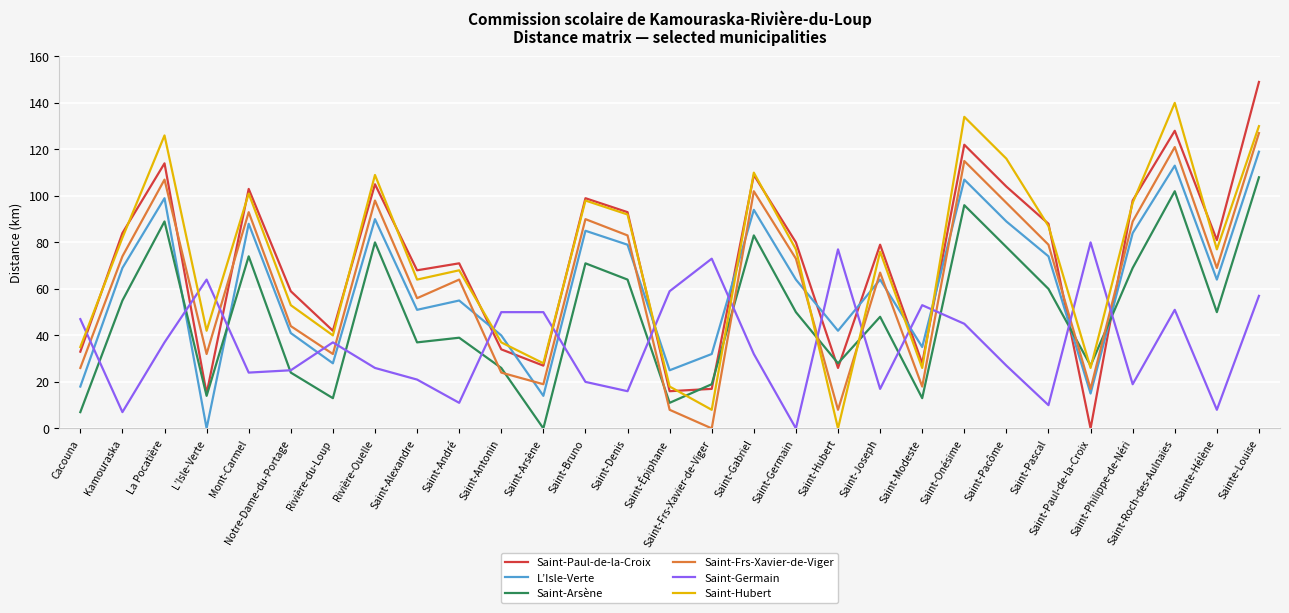

Does the chart have visible grid lines?

Yes